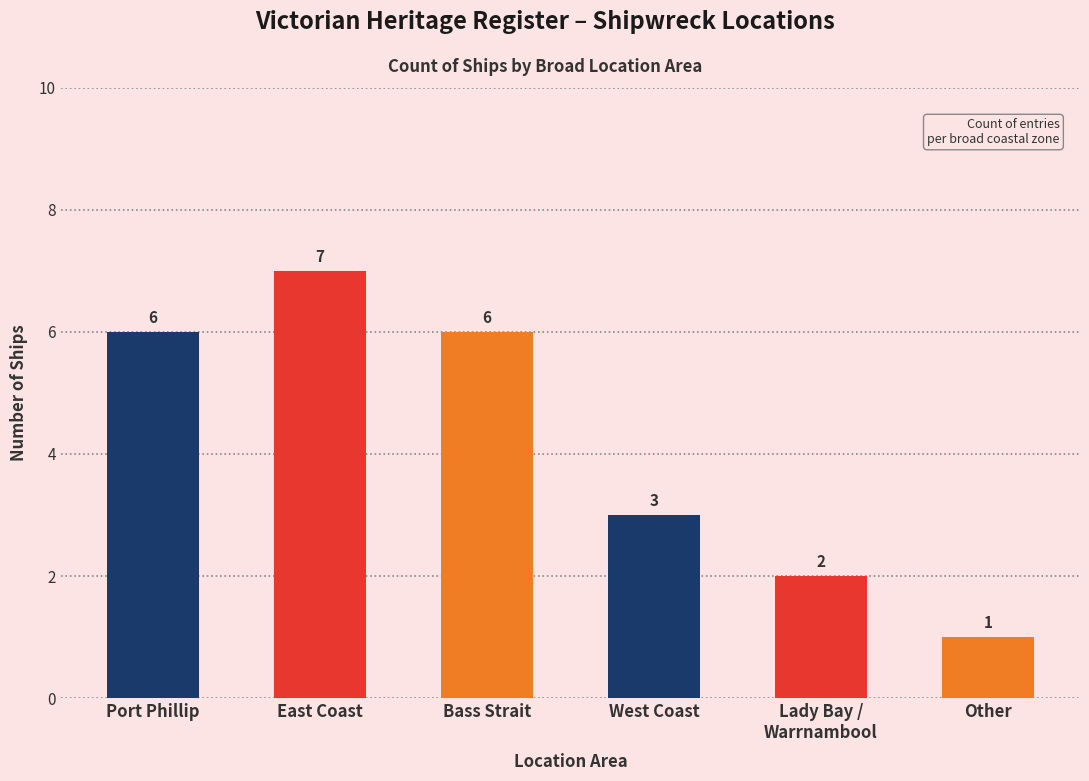

True or false: the data shows 6 at Bass Strait.

True